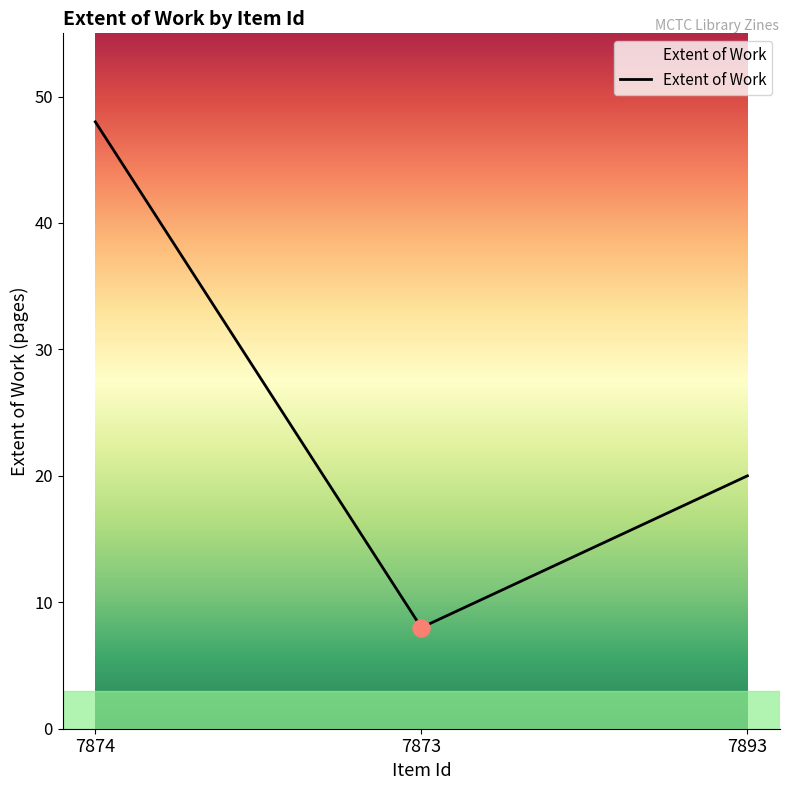

What is the ratio of the value at 7874 to the value at 7873?

6.0